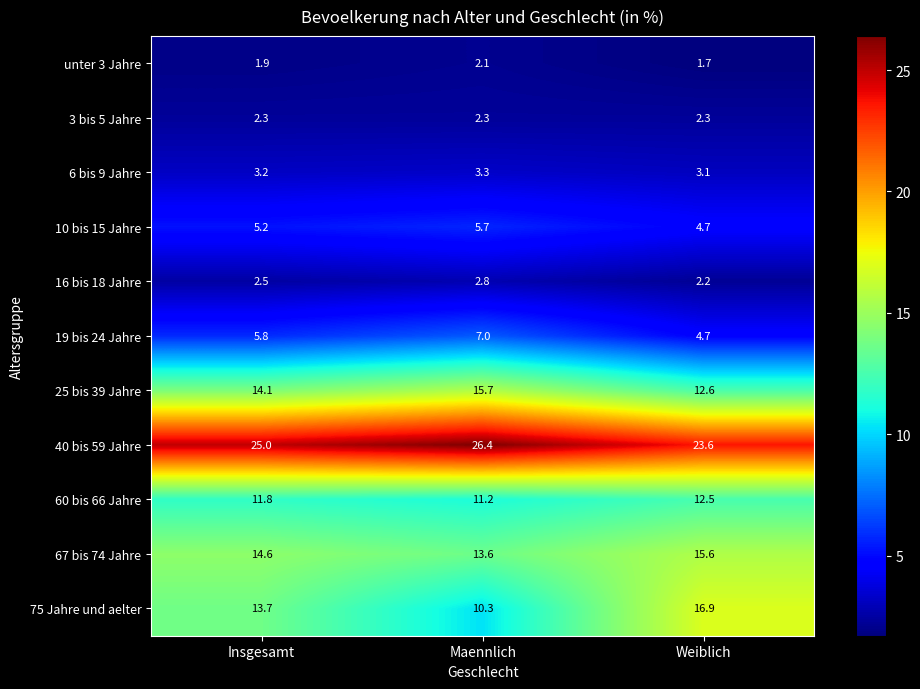

What is the sum of the 3 bis 5 Jahre values at Maennlich and Weiblich?

4.6